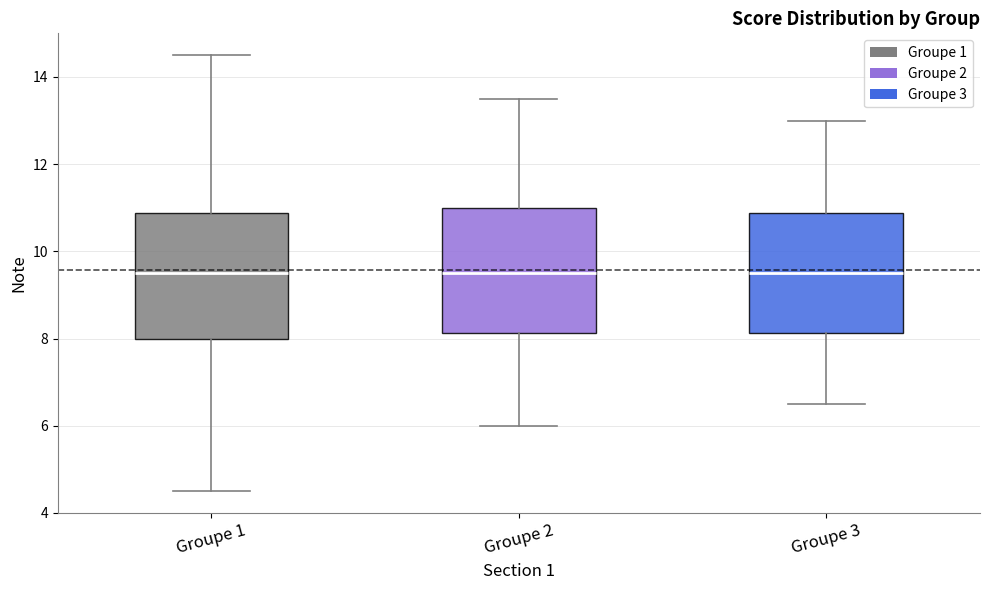

Reading left to right, read every box against the y-axis: the position of its median line, the range the box covers, and the ends of its whiskers. The values are not printed on the chart, so give them approximately, as read against the axis.

Groupe 1: median 9.6, box 8.0 to 10.8, whiskers 4.6 to 14.6
Groupe 2: median 9.6, box 8.2 to 11.0, whiskers 6.0 to 13.6
Groupe 3: median 9.6, box 8.2 to 10.8, whiskers 6.6 to 13.0